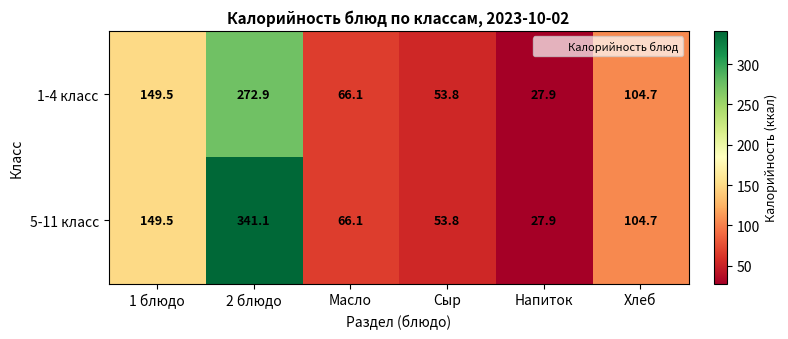

The value of 5-11 класс at 1 блюдо is 195.2. True or false?

False